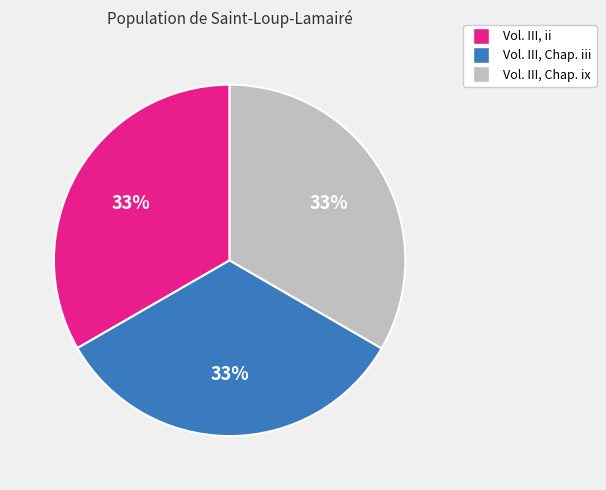

Approximately how many times larger is the value at Vol. III, Chap. ix compared to Vol. III, Chap. iii?

1.0